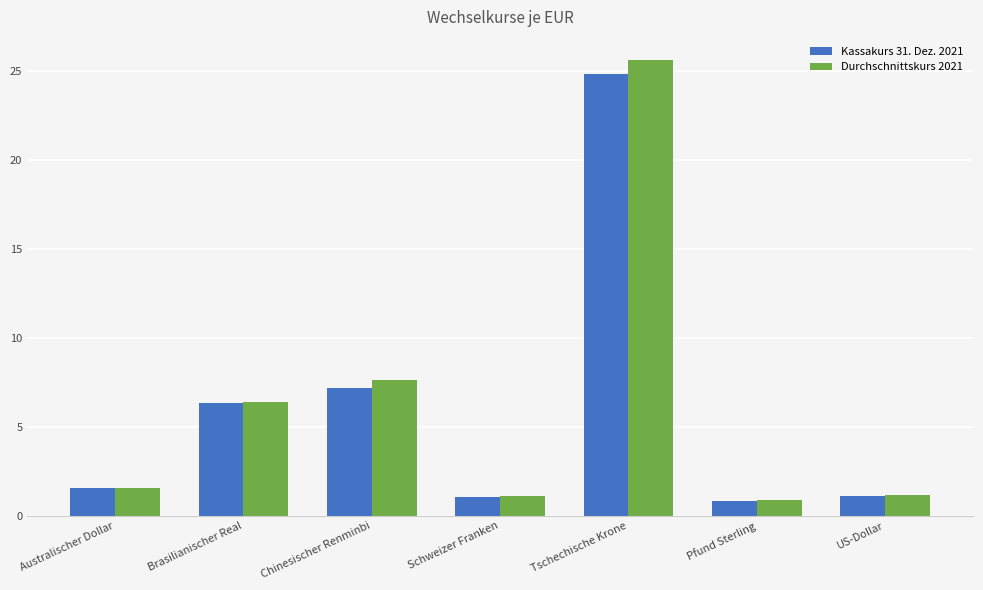

Is the value of Durchschnittskurs 2021 at Schweizer Franken greater than the value of Kassakurs 31. Dez. 2021 at Tschechische Krone?

No